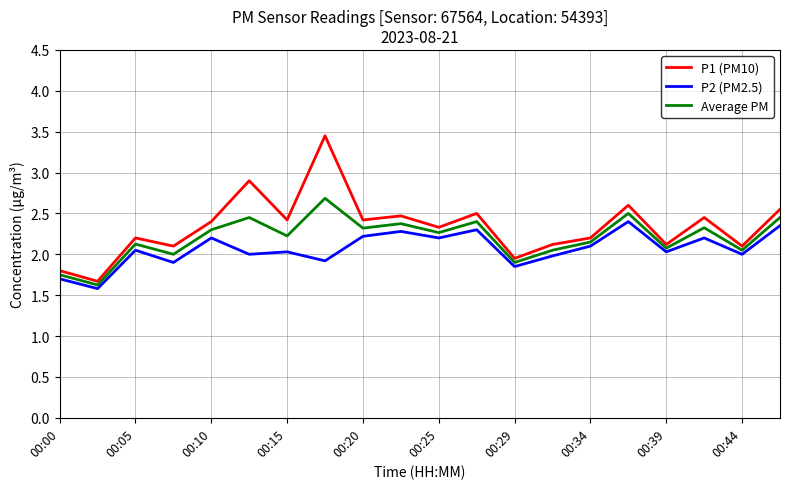

True or false: Average PM and P1 (PM10) intersect in this chart.

False